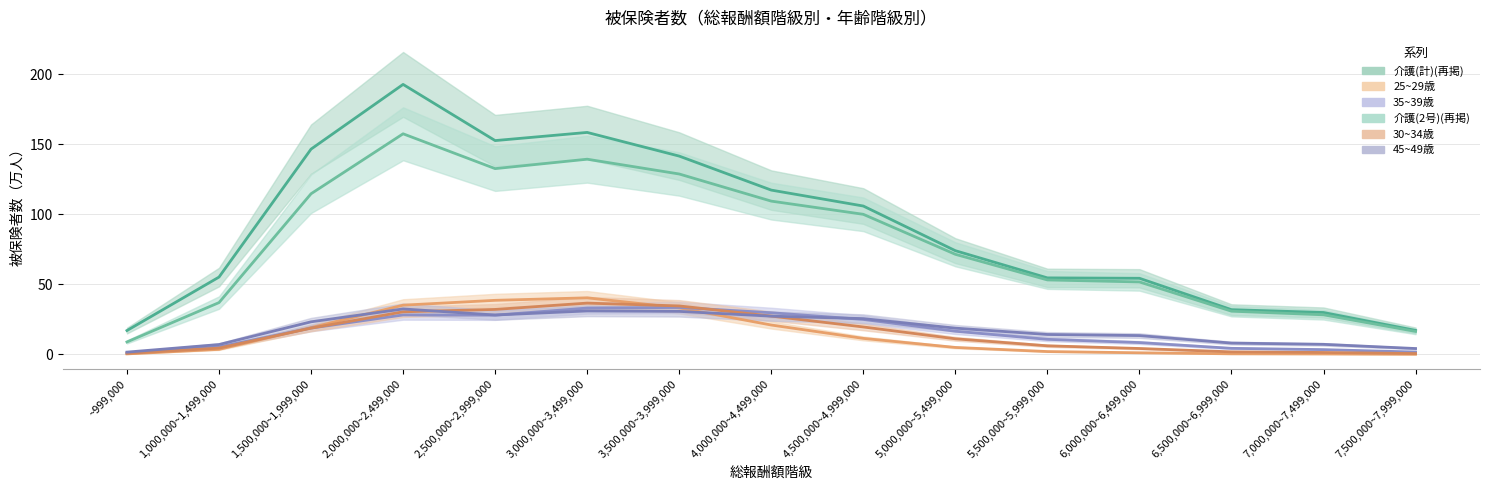

How many intersections are there between 25~29歳 and 30~34歳?

2